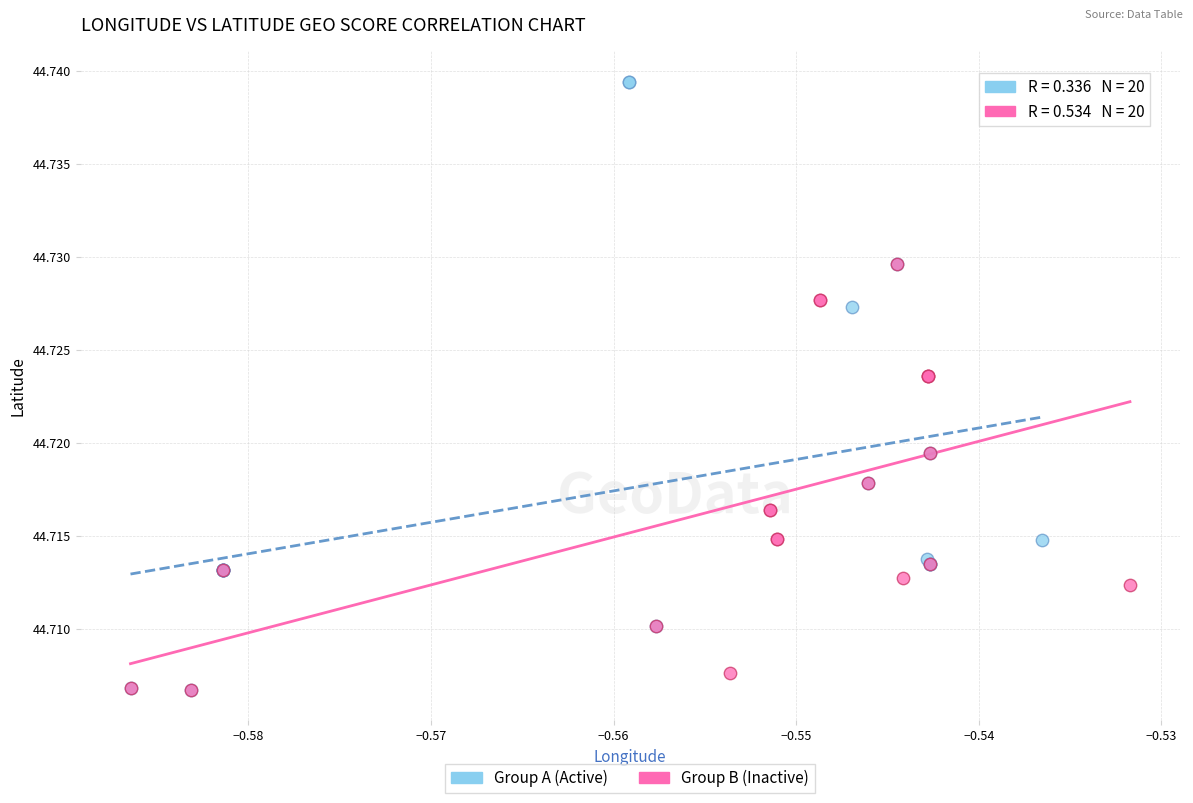

Which series contains the highest Y value?

Group A (Active)